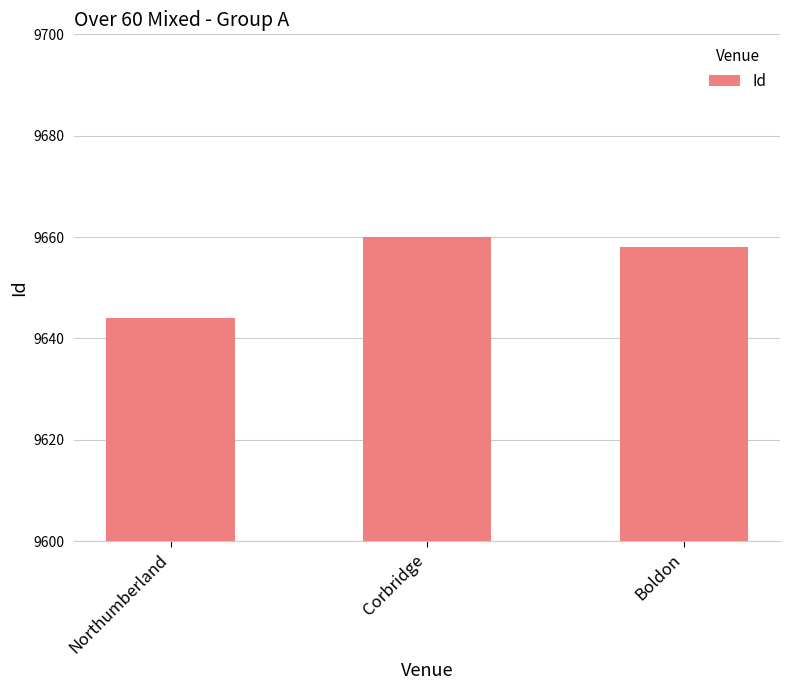

Reading left to right, extract all data points from this chart.

Northumberland=9644	Corbridge=9660	Boldon=9658